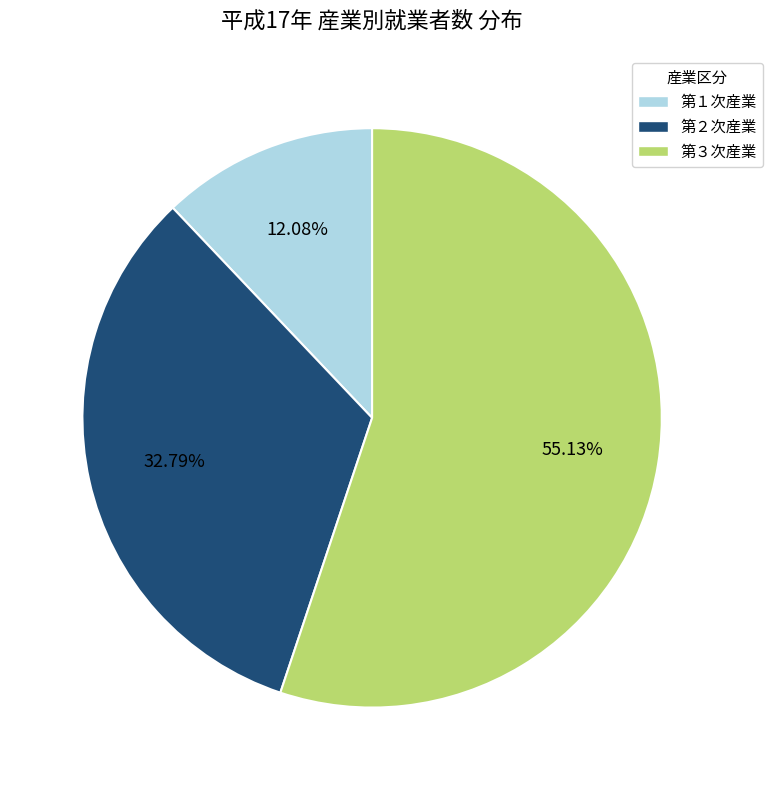

Does 第１次産業 represent more than half of the total?

No